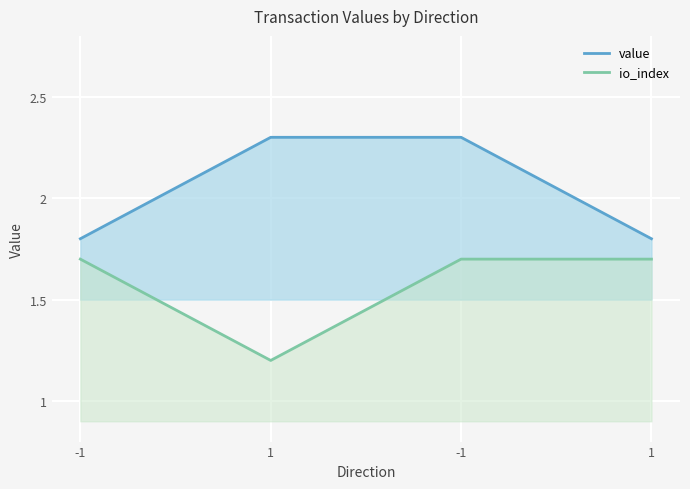

Rank the categories by io_index value from lowest to highest.

1, -1, -1, 1